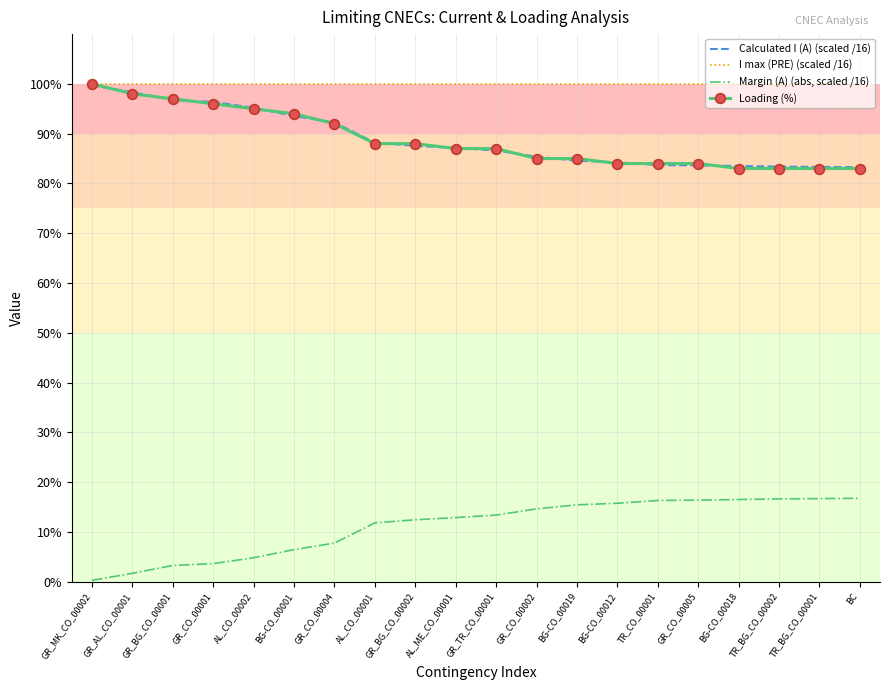

What is the lowest value of the I max (PRE) (scaled /16) series?

100.0